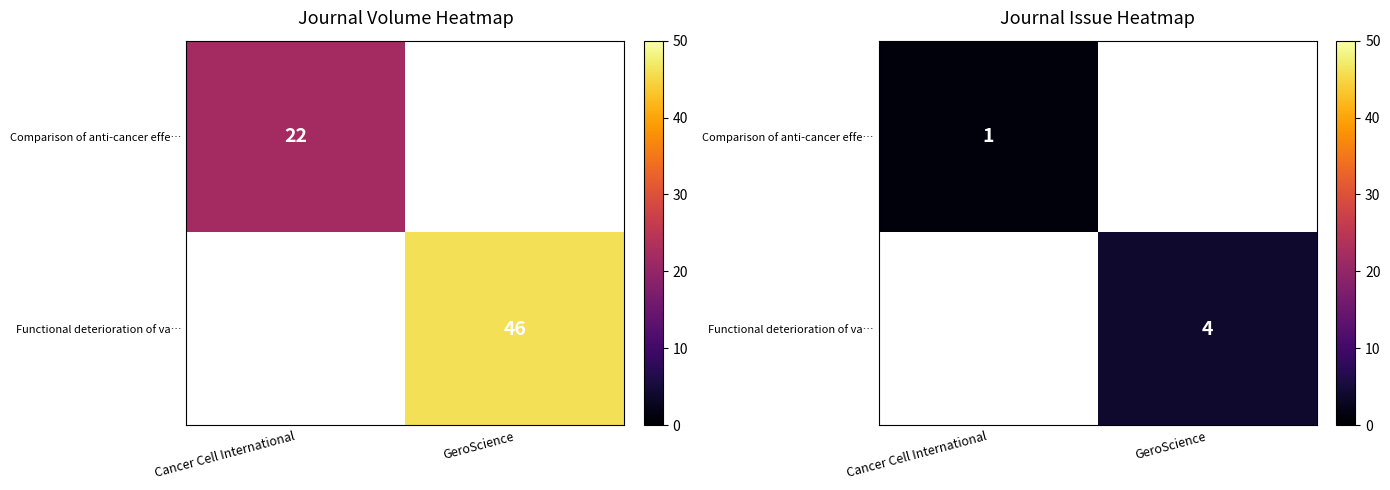

At which label does Comparison of anti-cancer effe… reach its peak?

Cancer Cell International